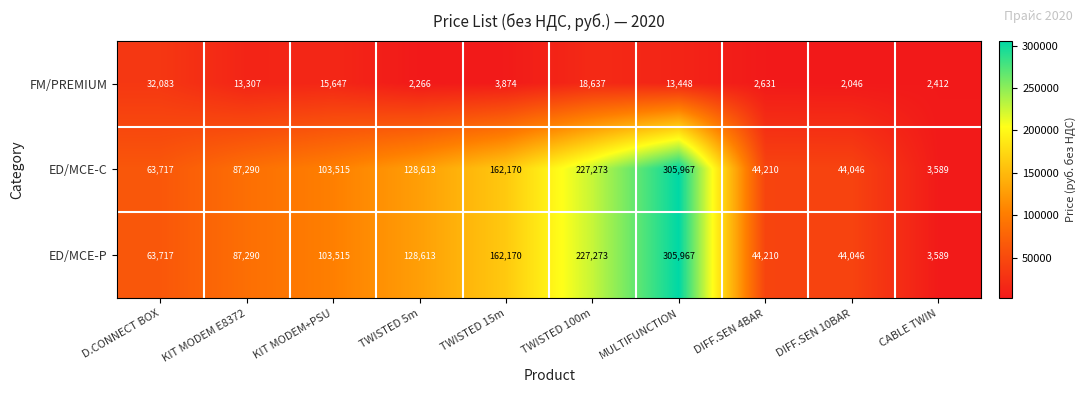

Which label corresponds to the smallest value in the chart?

DIFF.SEN 10BAR